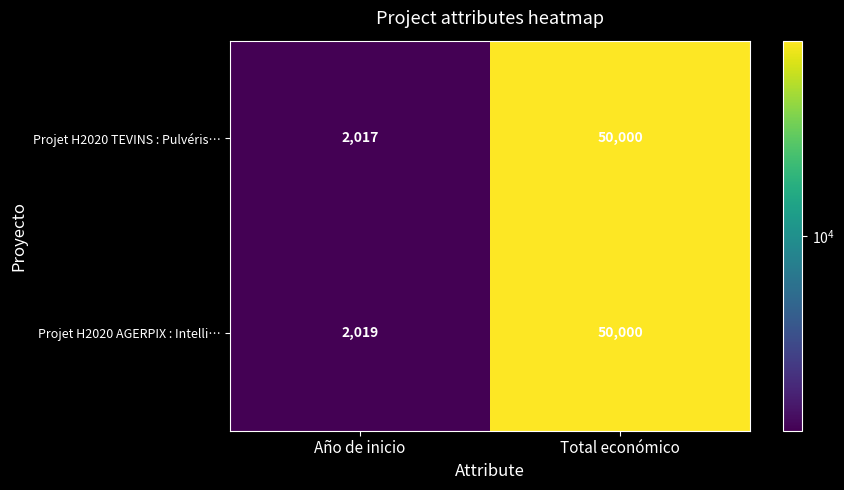

Reading left to right, extract all data points from this chart.

Projet H2020 TEVINS : Pulvéris…: Año de inicio=2017	Total económico=50000
Projet H2020 AGERPIX : Intelli…: Año de inicio=2019	Total económico=50000